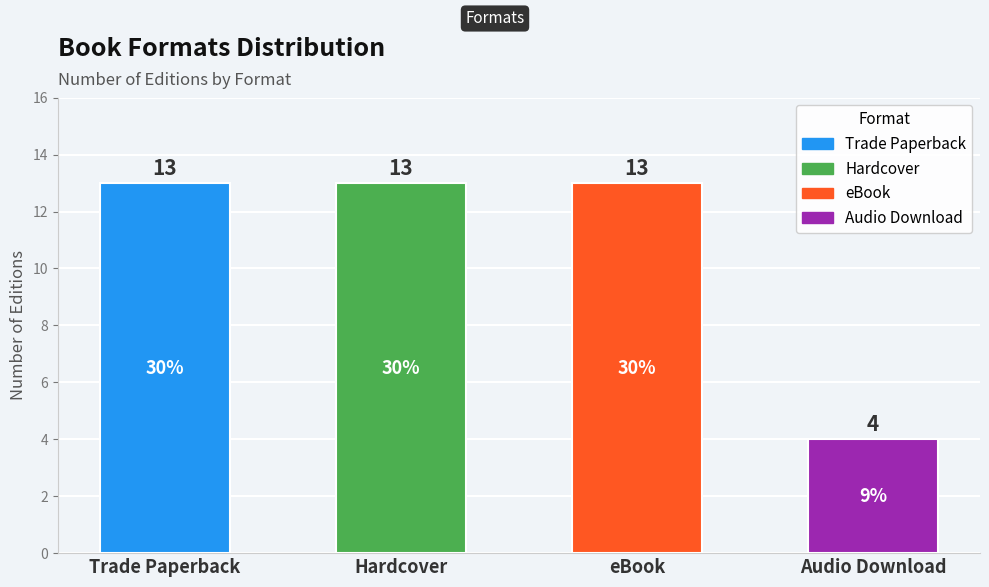

How many values are between 13 and 14?

3